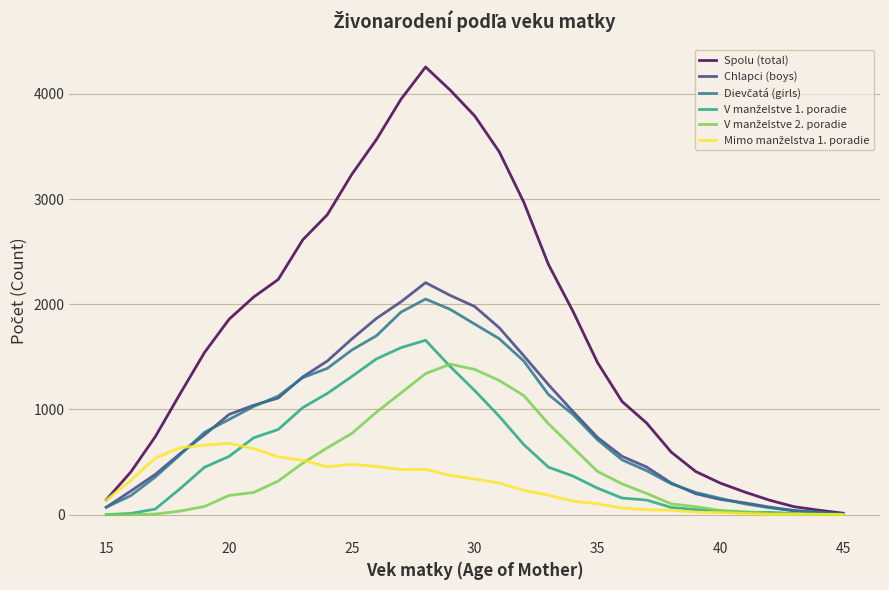

Which series has the largest total across all categories?

Spolu (total)